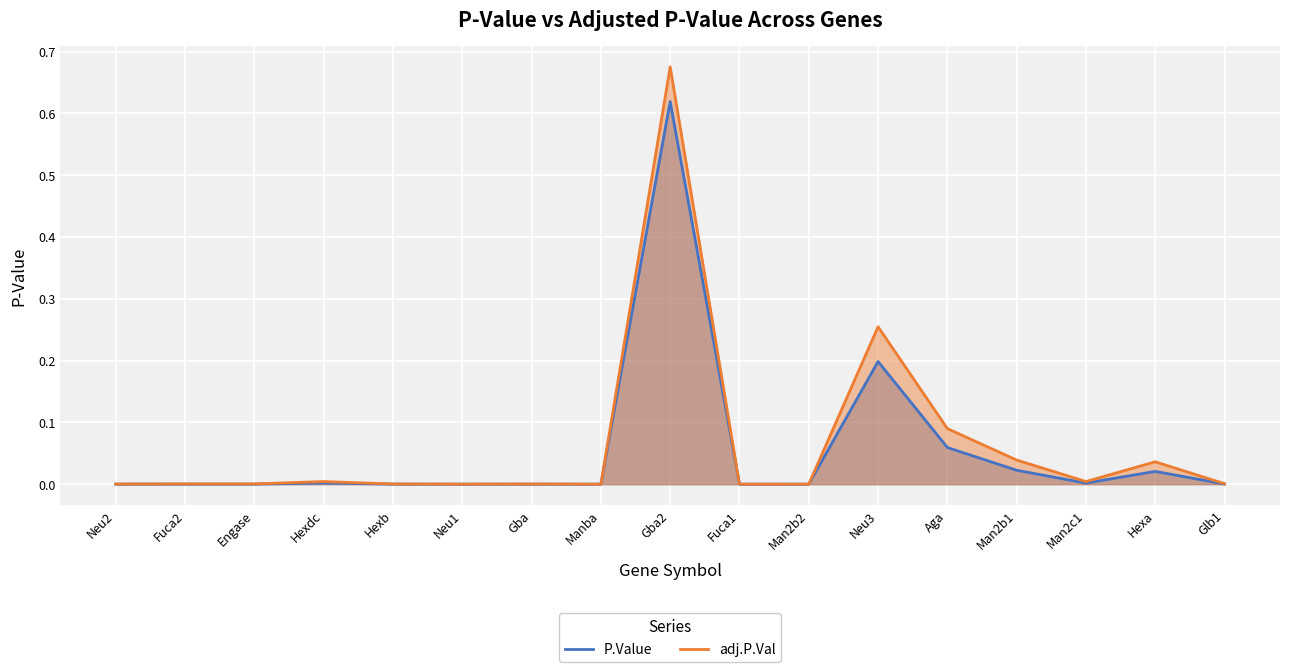

True or false: P.Value has more than 0 interior local peaks.

True